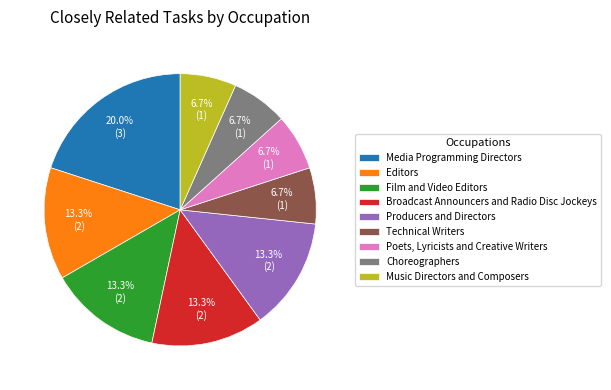

Which category has the biggest portion of the pie?

Media Programming Directors